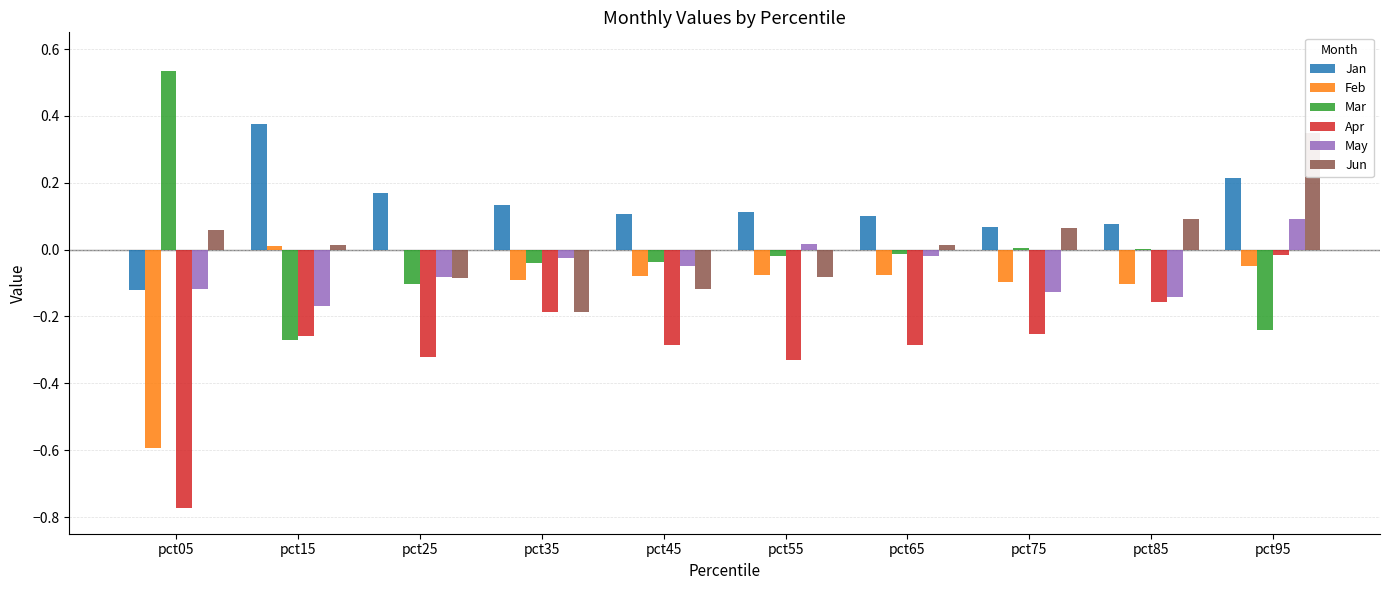

At which category is the sum across all series the highest?

pct95